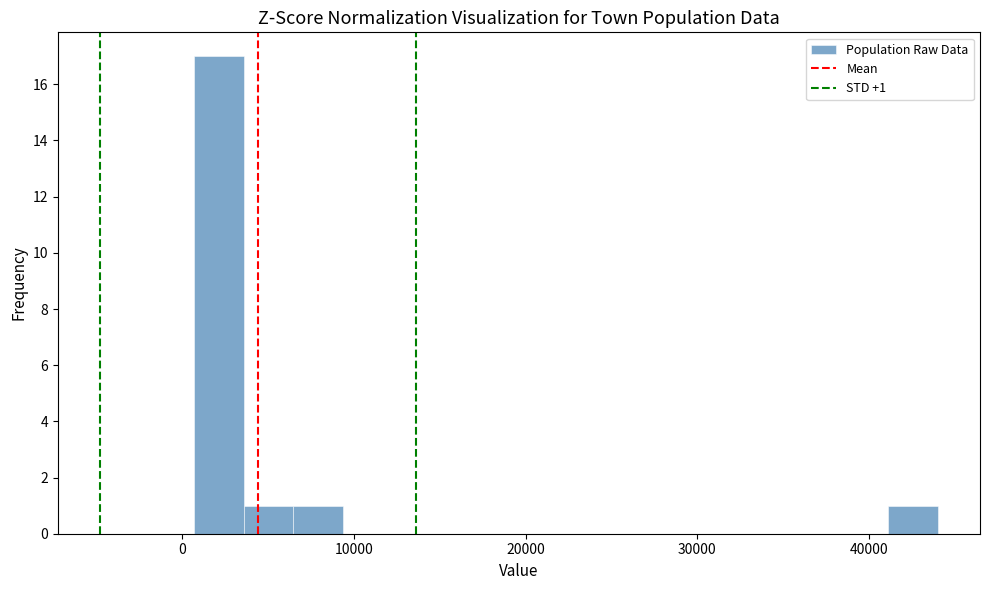

Read against the x-axis, roughly where is the centre of the tallest bar?

2000